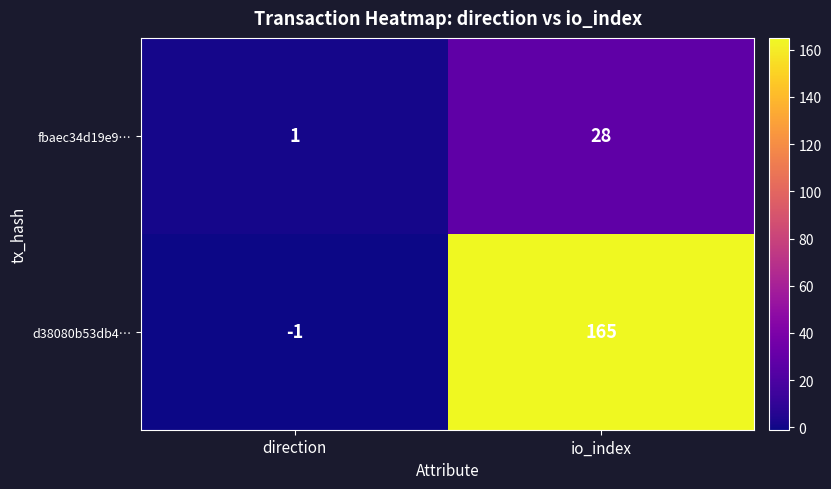

Rank the series at io_index from highest to lowest value.

d38080b53db4…, fbaec34d19e9…